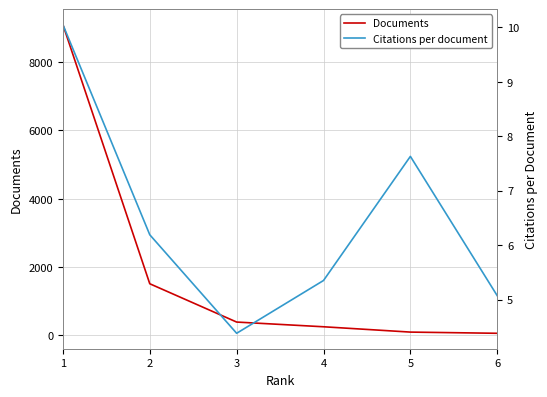

The Documents series shows 54.0 at 4. True or false?

False